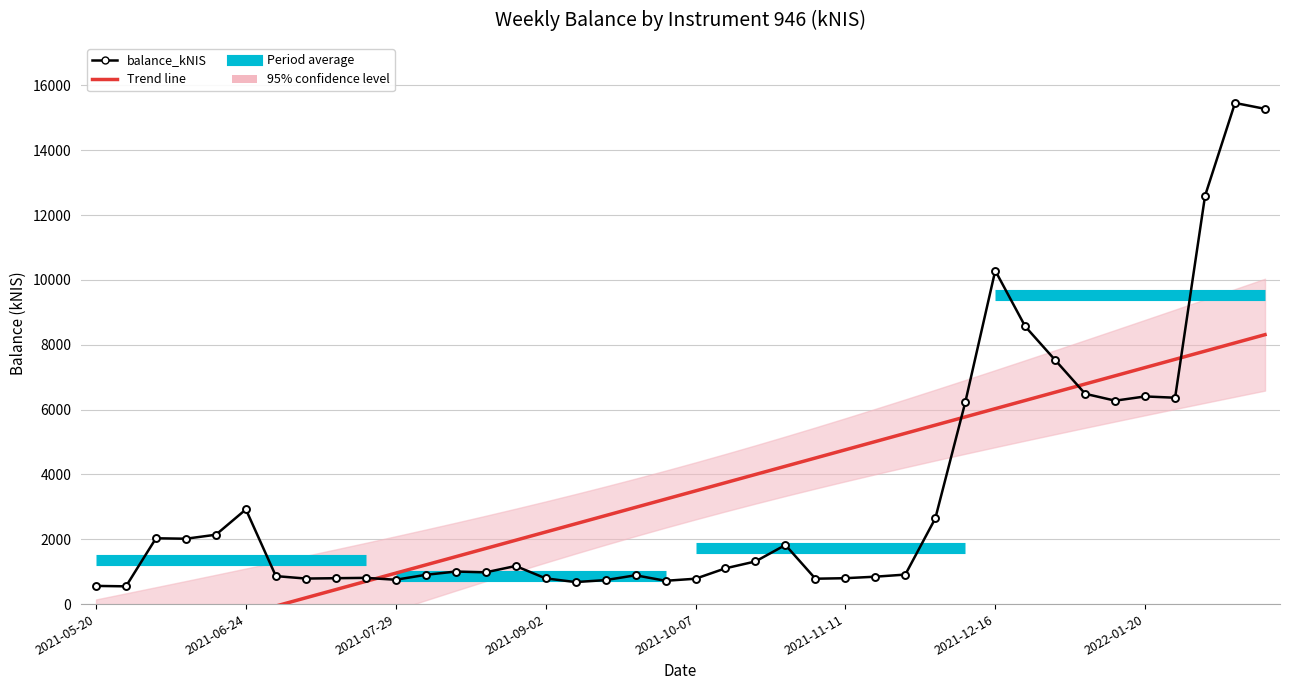

What is the label of the 21st point from the left?

2021-10-07